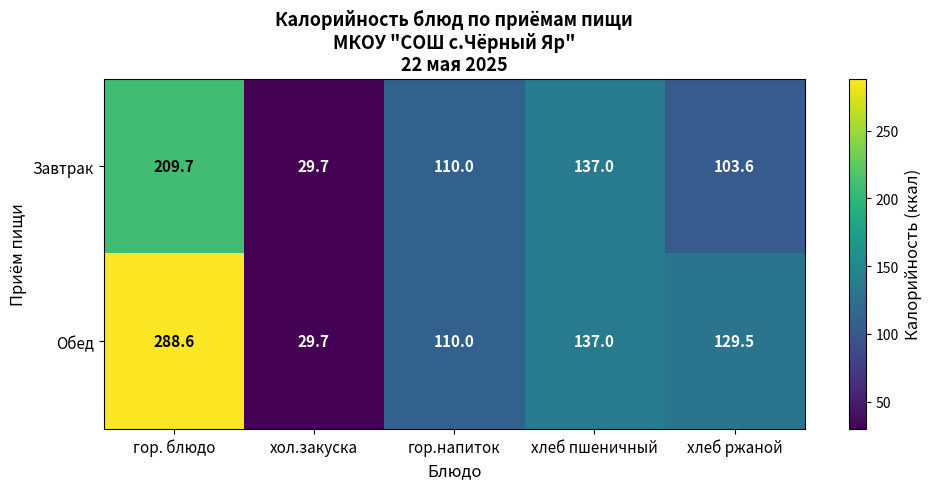

Which series has the largest total across all categories?

Обед